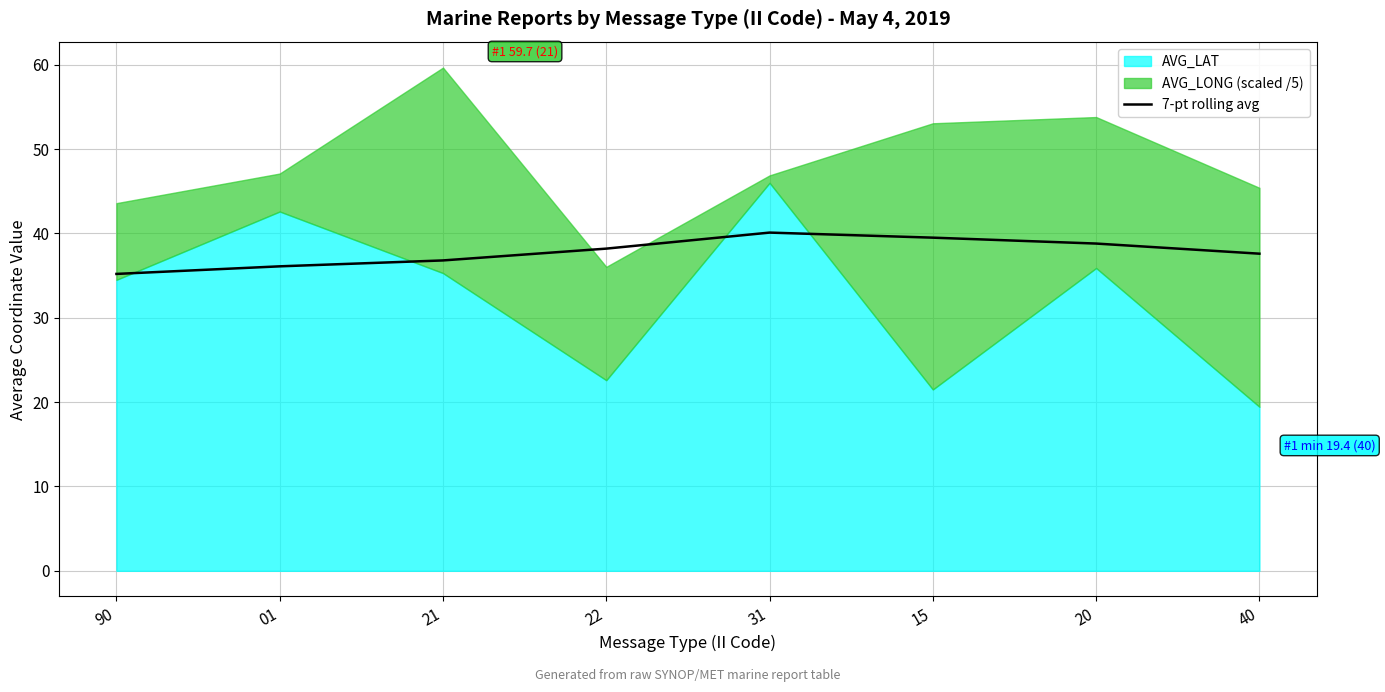

The value of 7-pt rolling avg at 90 is 35.2. True or false?

True